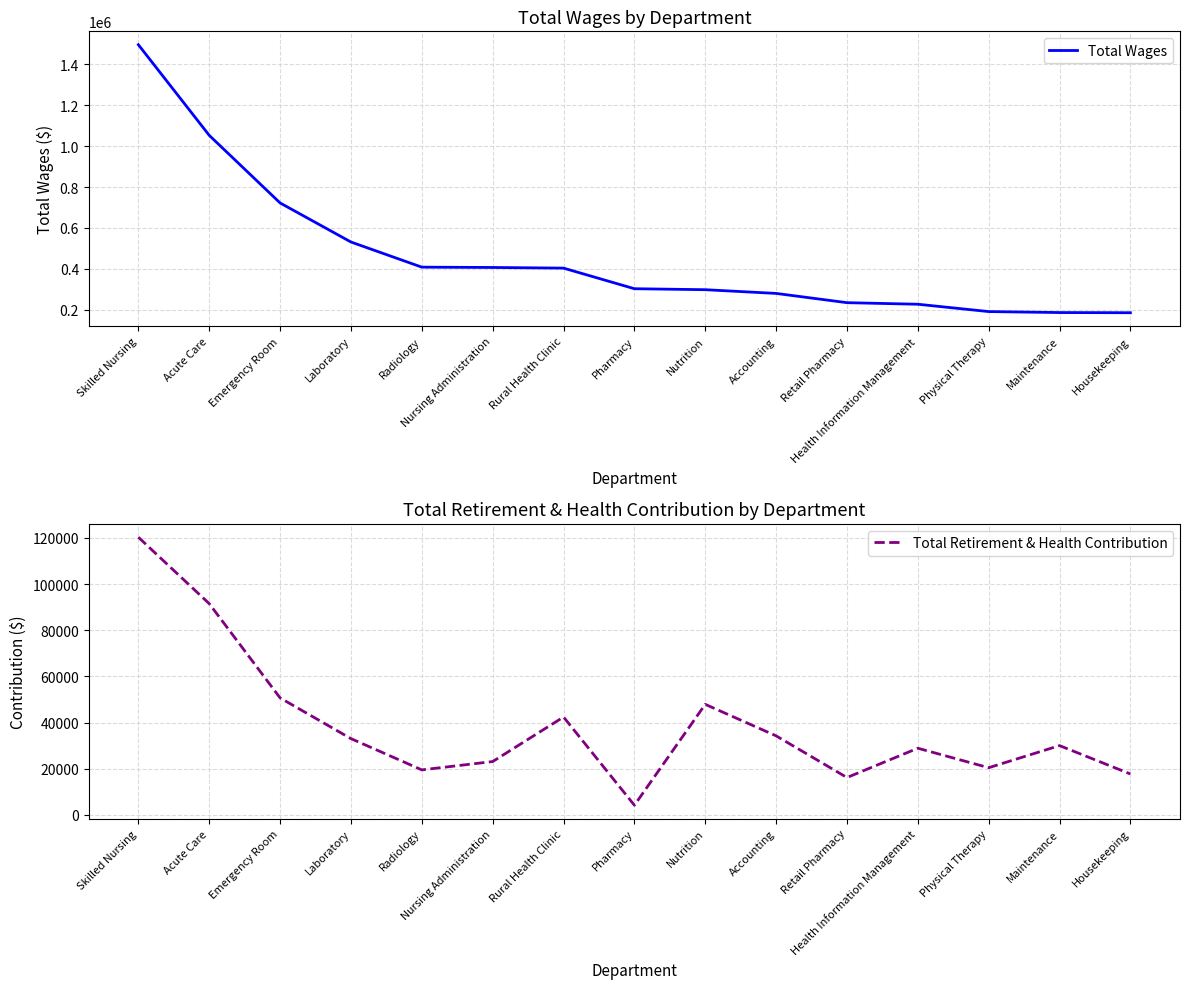

Which series has the largest total across all categories?

Total Wages